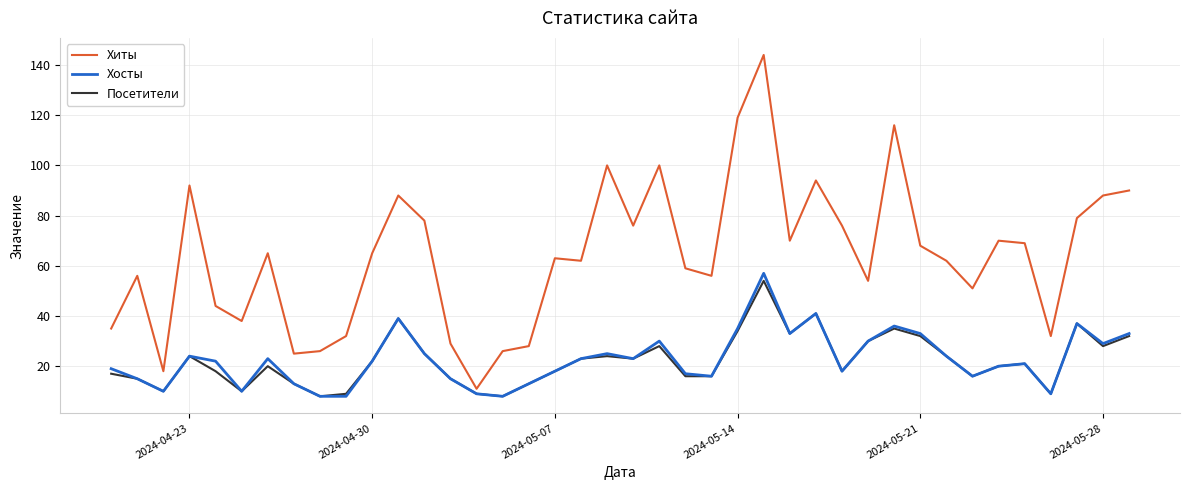

Which series has the largest range (max minus min)?

Хиты